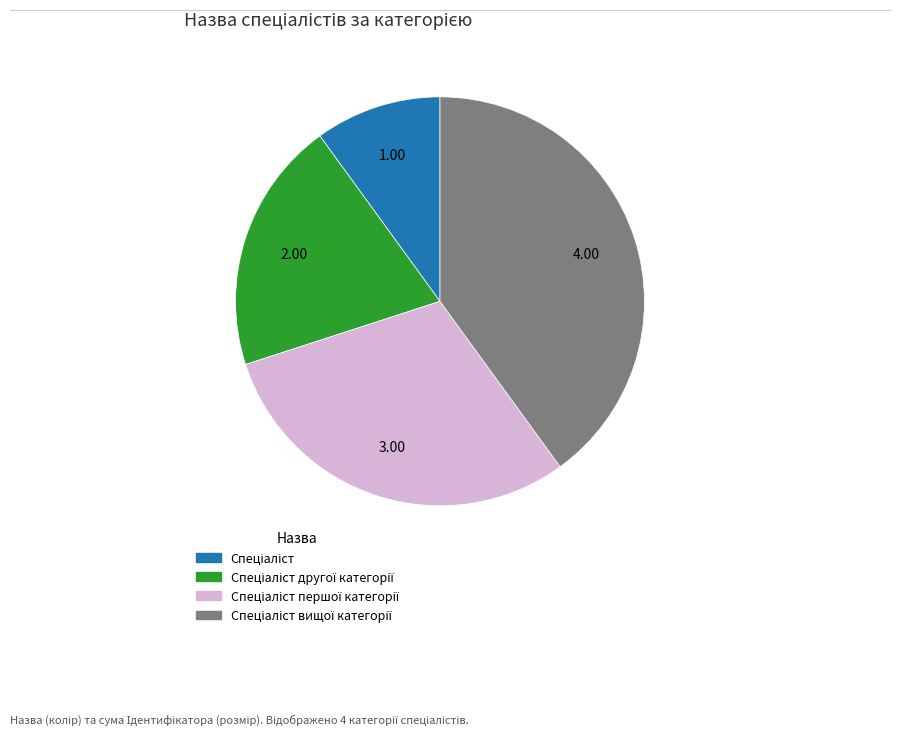

Is there any slice that represents more than half of the pie?

No